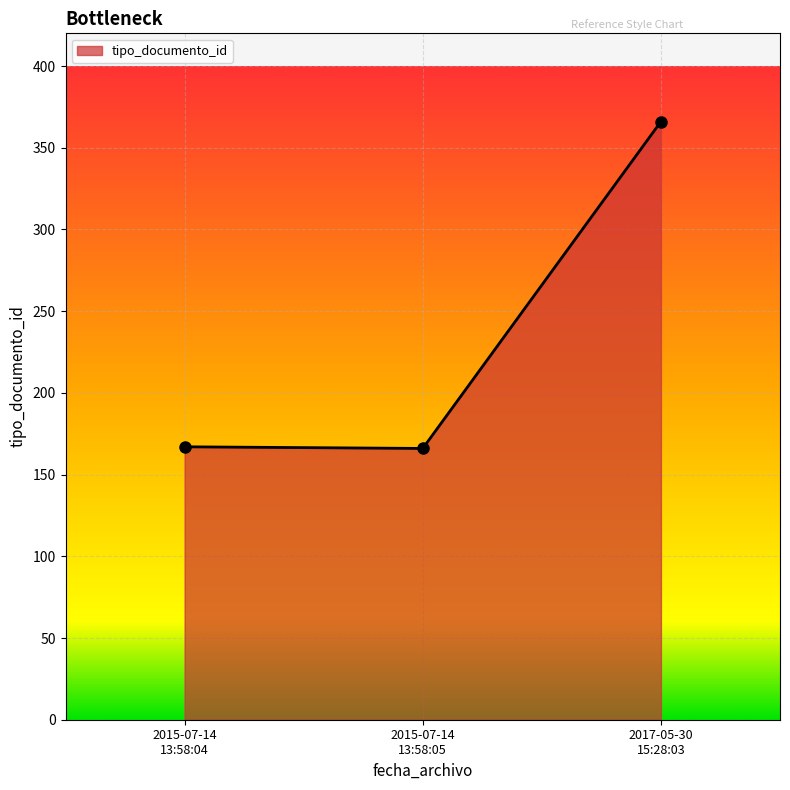

What is the difference between the maximum and minimum values?

200